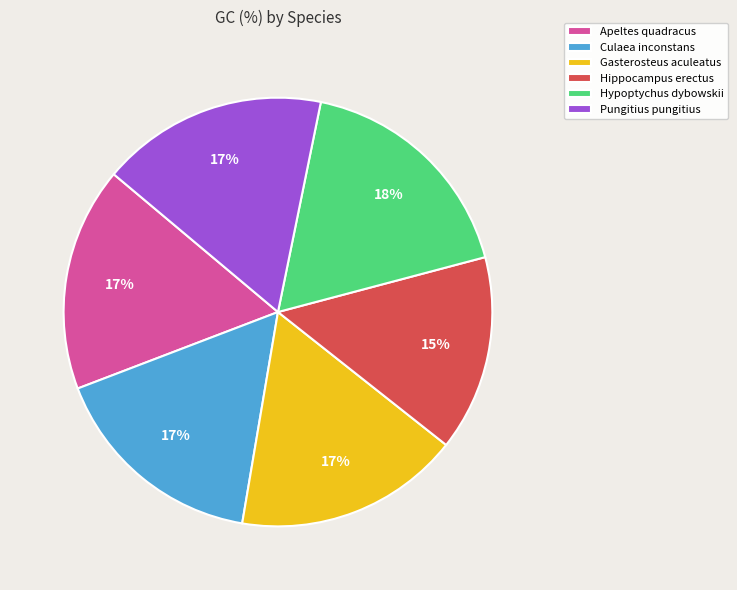

Approximately how many times larger is the value at Pungitius pungitius compared to Apeltes quadracus?

1.0